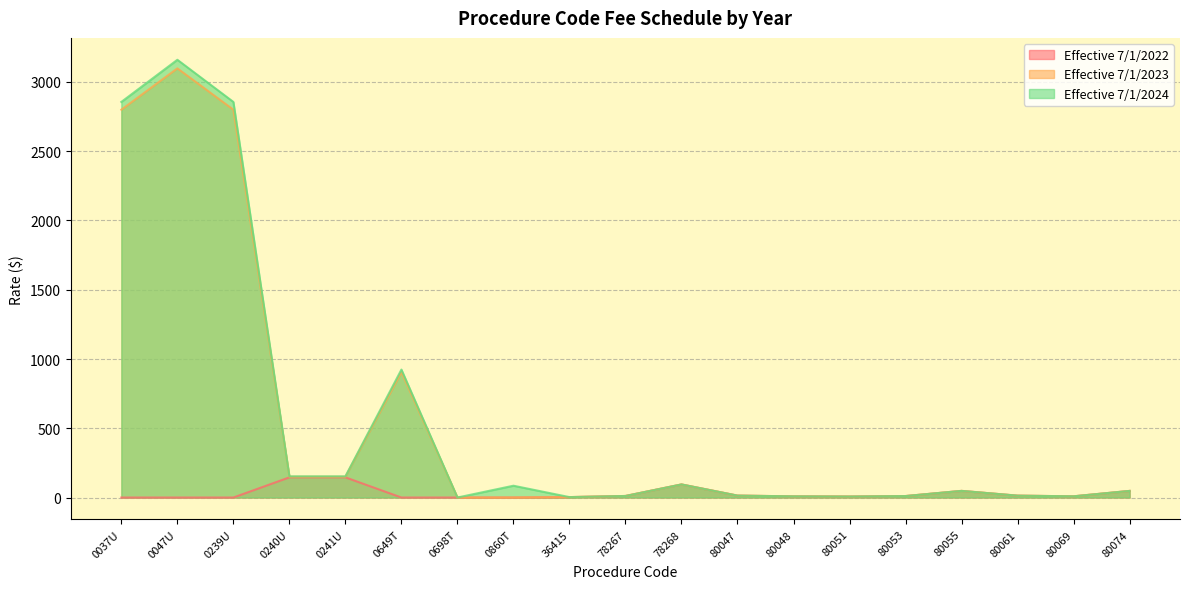

Rank the categories by Effective 7/1/2023 value from lowest to highest.

0698T, 0860T, 36415, 80051, 80048, 80069, 80053, 78267, 80061, 80047, 80074, 80055, 78268, 0240U, 0241U, 0649T, 0037U, 0239U, 0047U